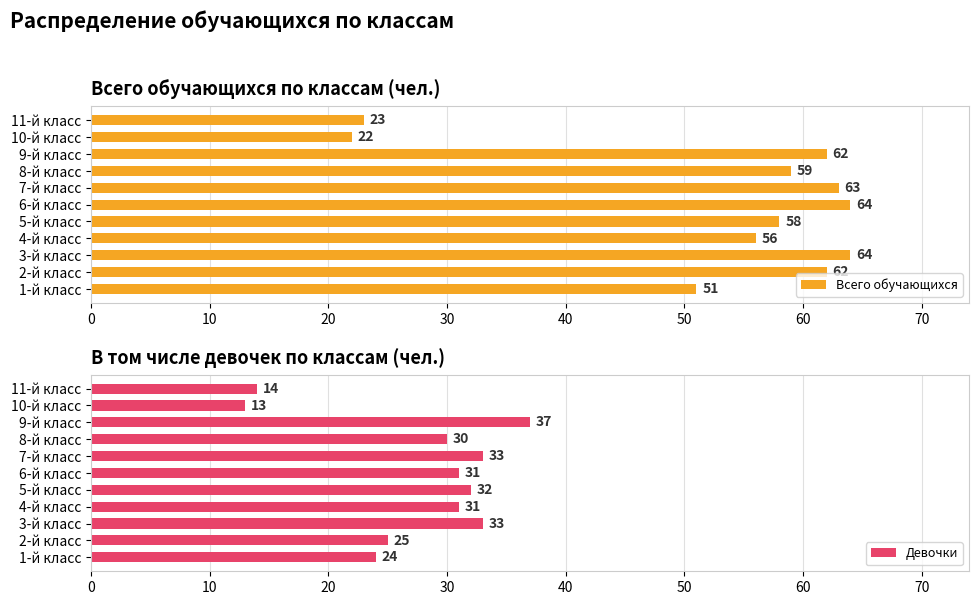

What is the sum of the Девочки values at 3-й класс and 1-й класс?

57